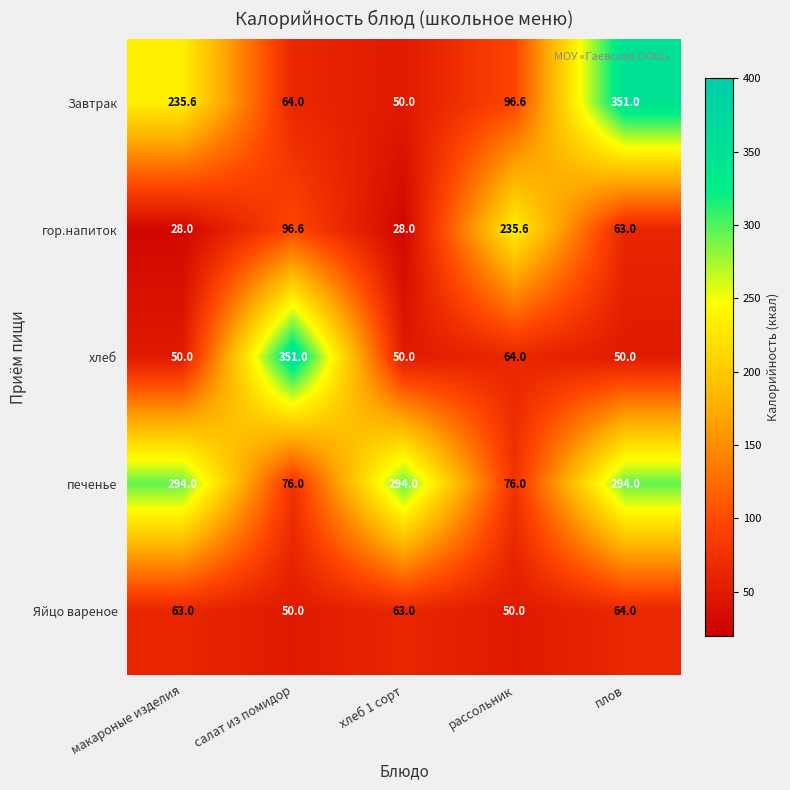

Rank the series by their average value, from lowest to highest.

Яйцо вареное, гор.напиток, хлеб, Завтрак, печенье